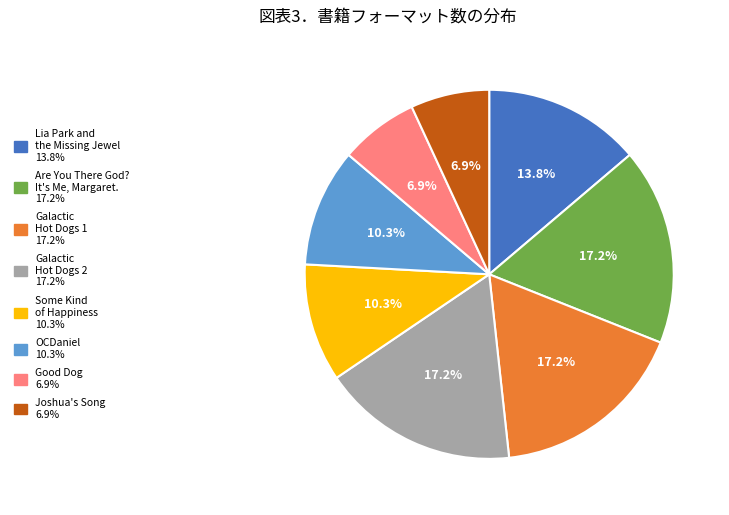

Approximately how many times larger is the value at Galactic Hot Dogs 2 compared to Galactic Hot Dogs 1?

1.0